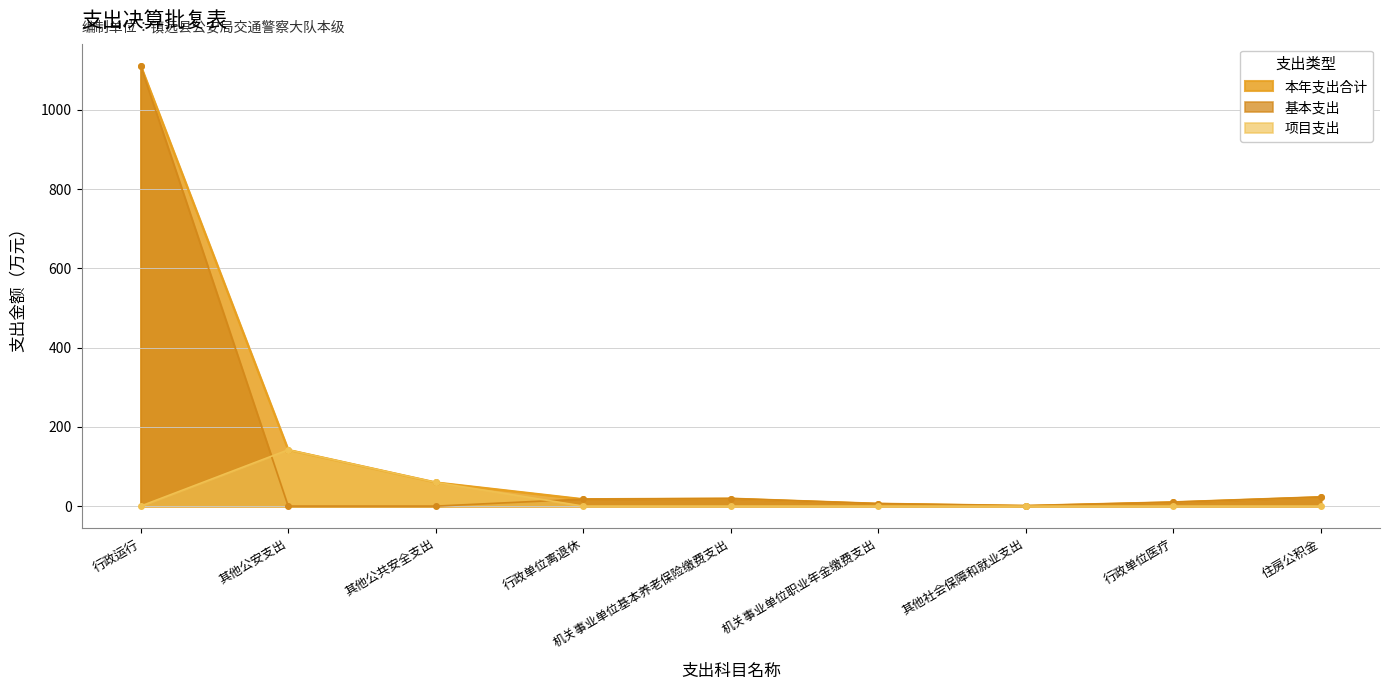

The value of 本年支出合计 at 机关事业单位职业年金缴费支出 is 1.8. True or false?

False